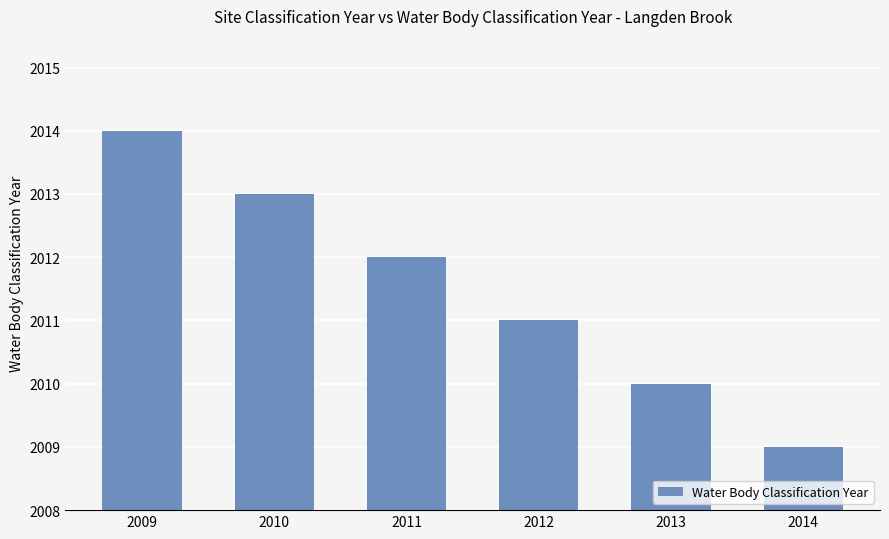

Which category has the lowest value across all series?

2014